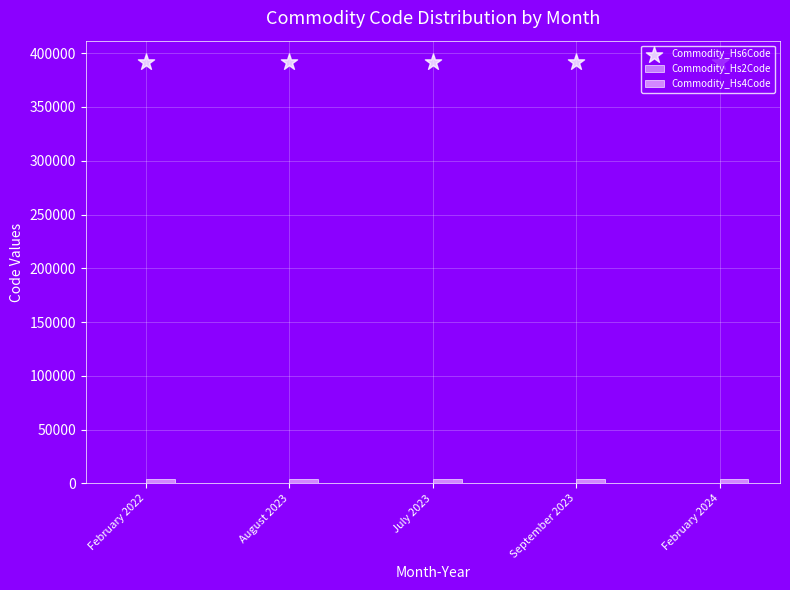

Which series reaches the maximum Y coordinate?

Commodity_Hs6Code